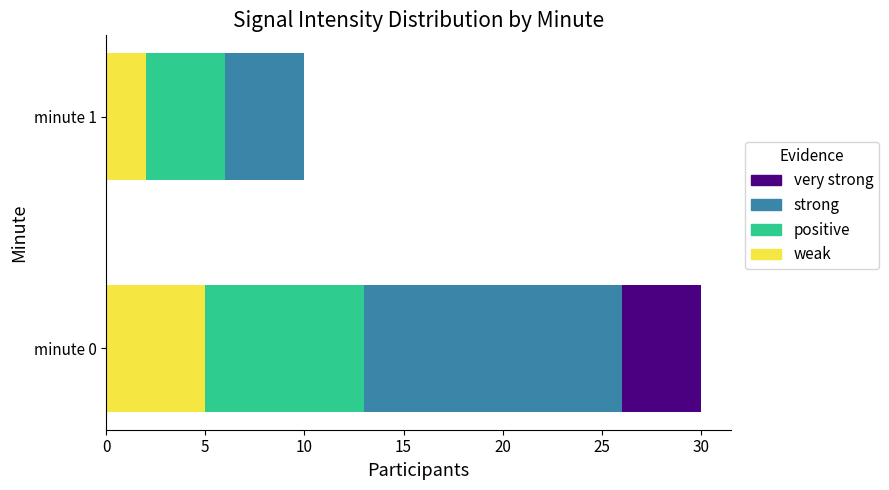

The weak series shows 5 at minute 0. True or false?

True